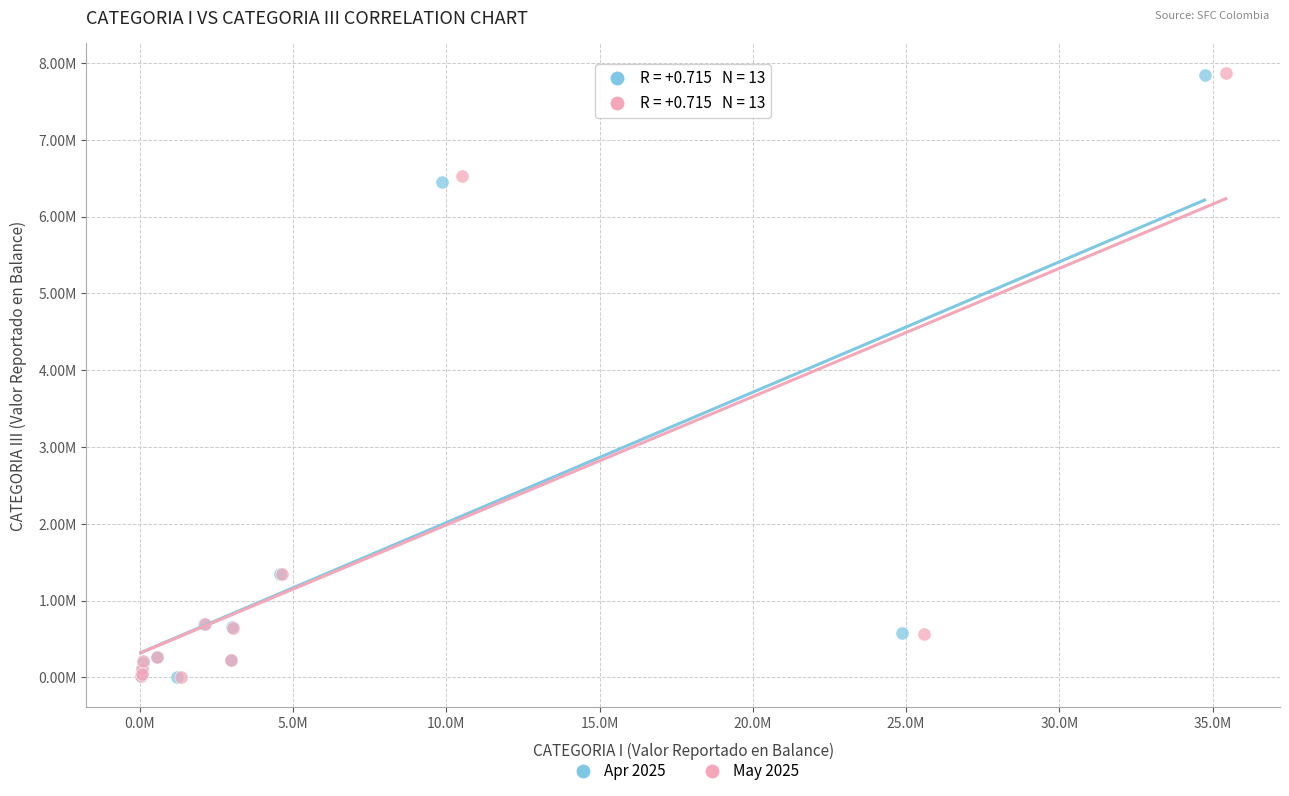

What are all the series names shown in the legend?

Apr 2025, May 2025